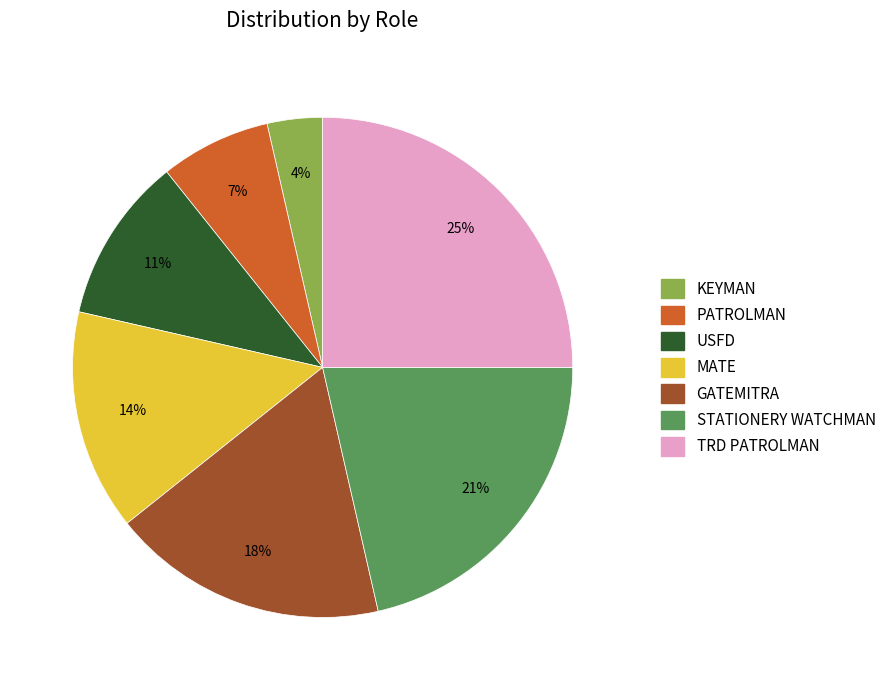

To the nearest percent, what is the average slice percentage?

14%